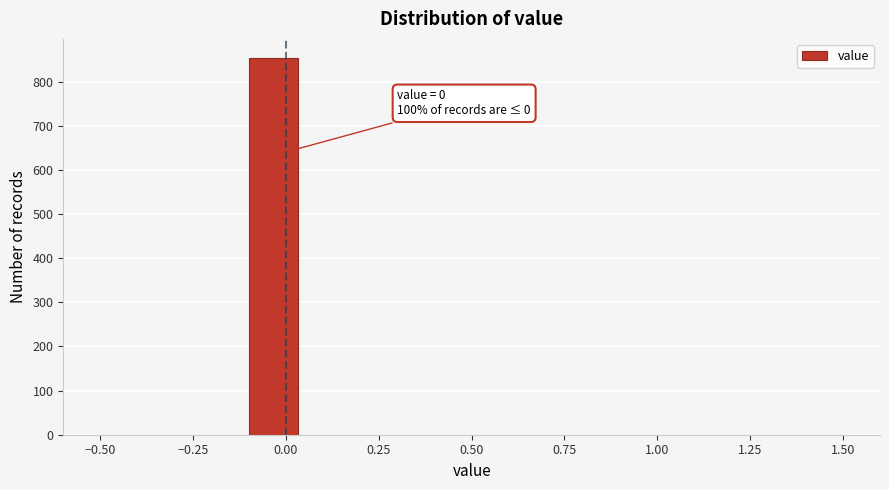

Read against the x-axis, roughly where is the centre of the tallest bar?

-0.05